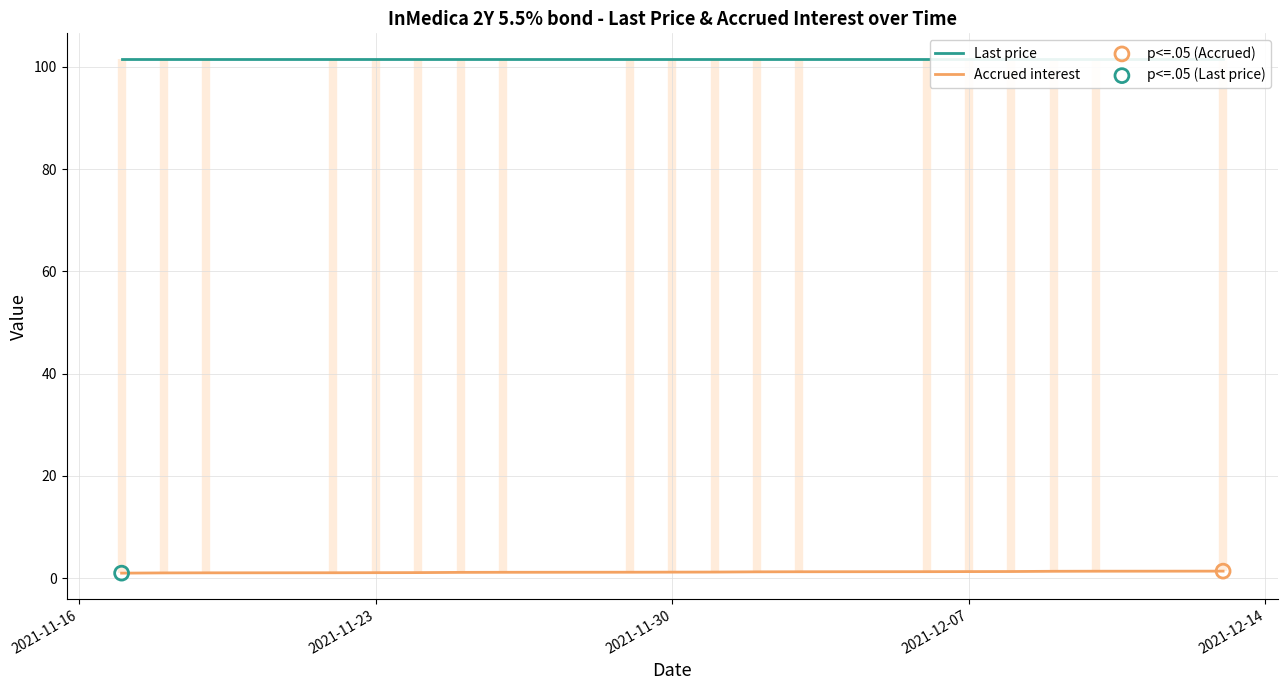

Which series has the widest spread of Y values?

Accrued interest